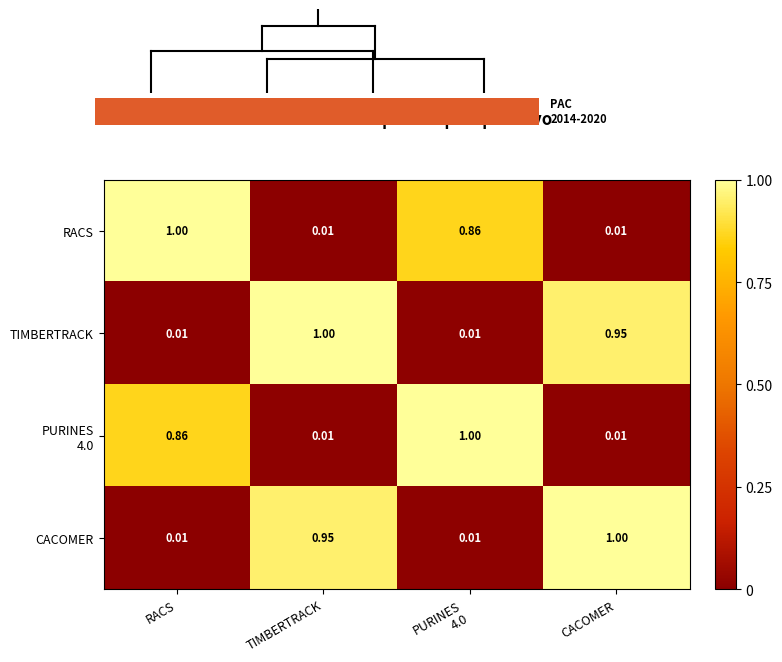

Which category has the highest value in the RACS series?

RACS